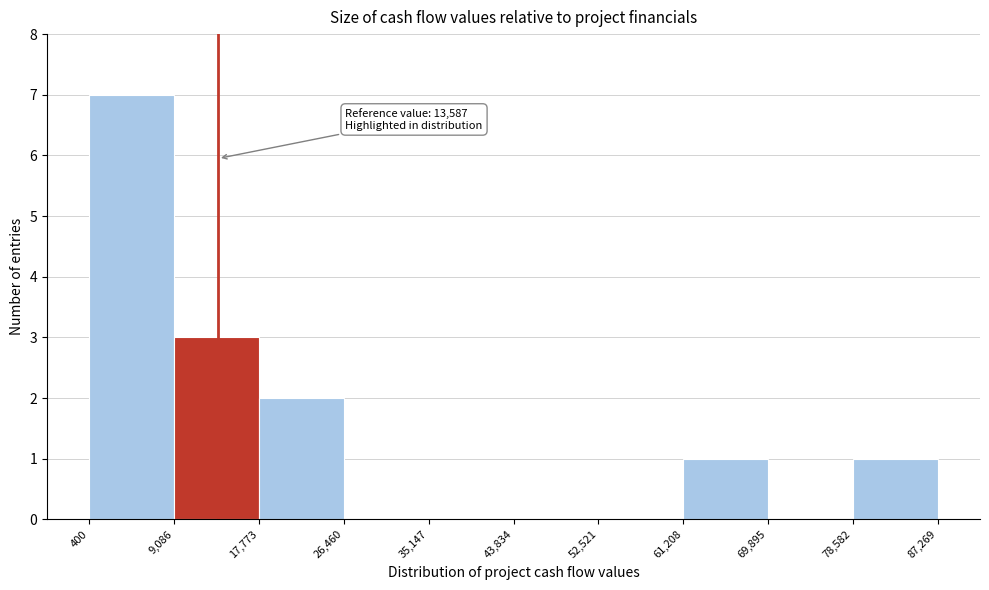

Which range on the x-axis has the tallest bar?

400 to 9,086